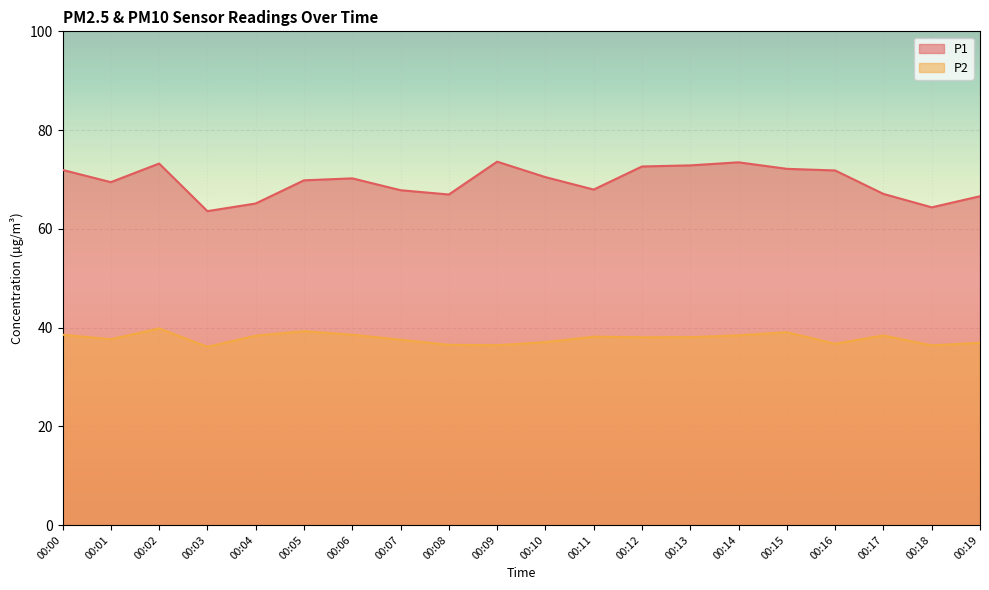

True or false: P2 and P1 cross at least once.

False